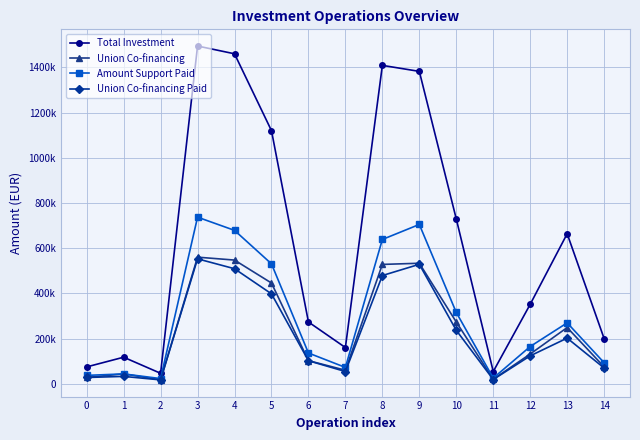

Rank the series by their maximum value, from highest to lowest.

Total Investment, Amount Support Paid, Union Co-financing, Union Co-financing Paid